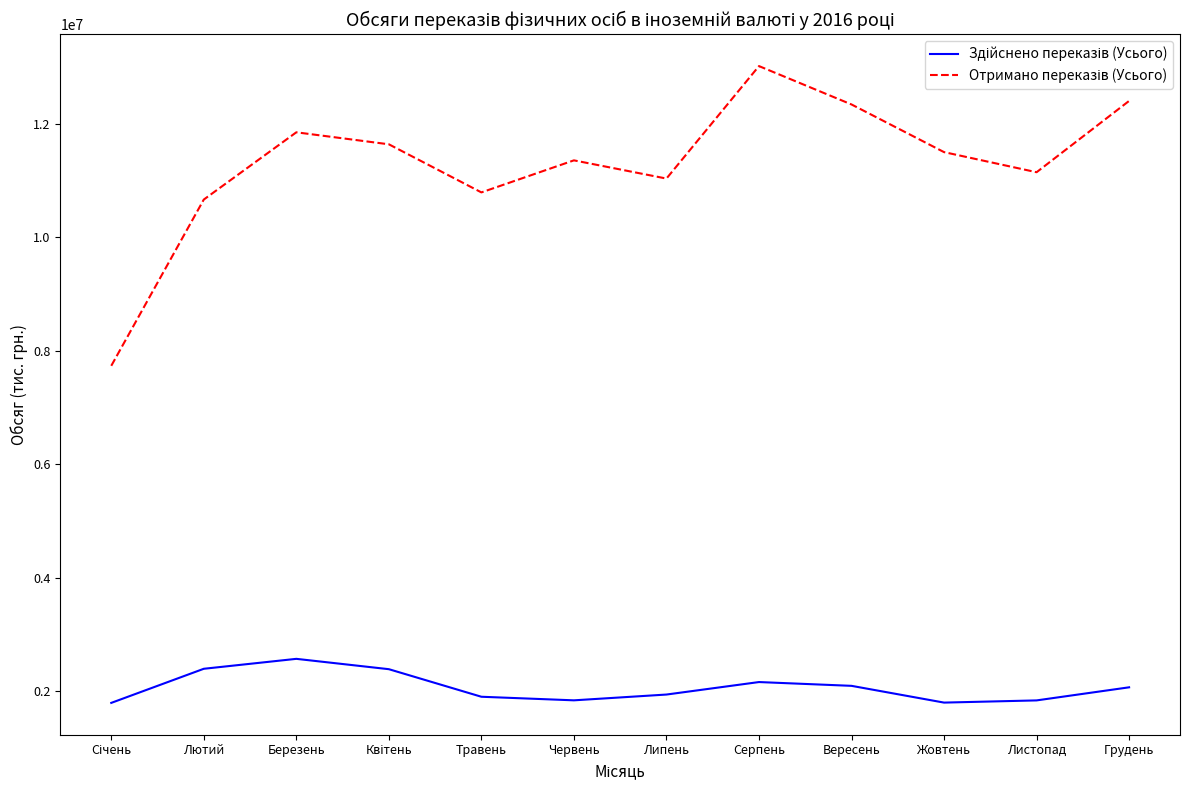

Which label corresponds to the largest value in the chart?

Серпень